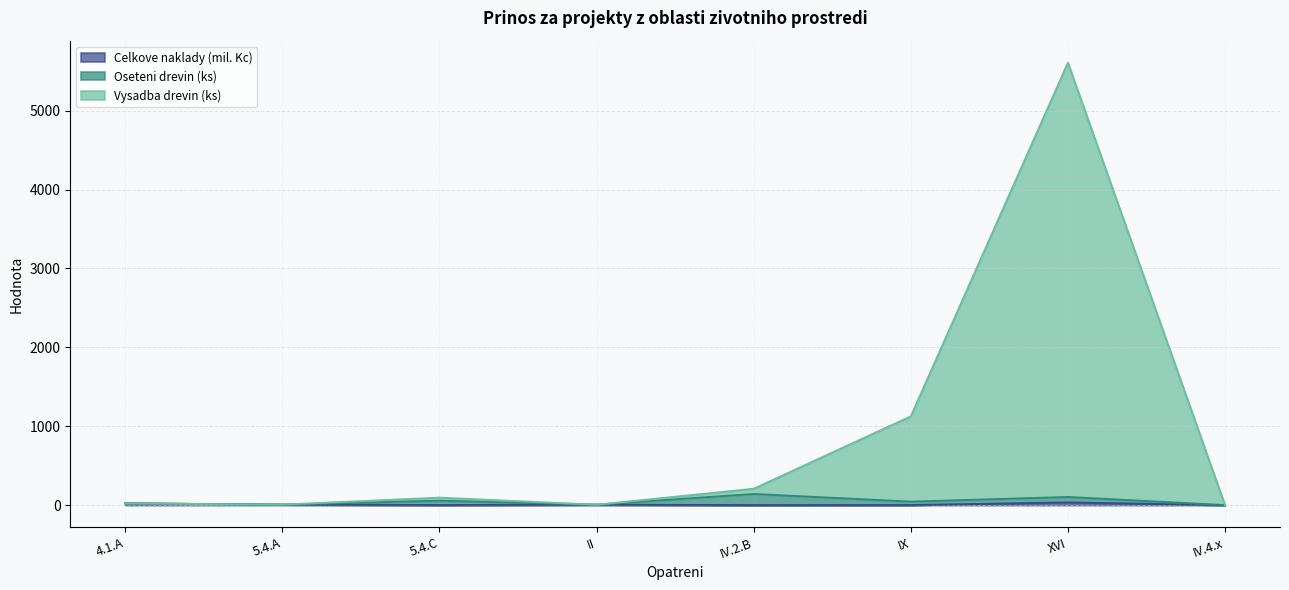

What is the average value of the Celkove naklady (mil. Kc) series?

8.8